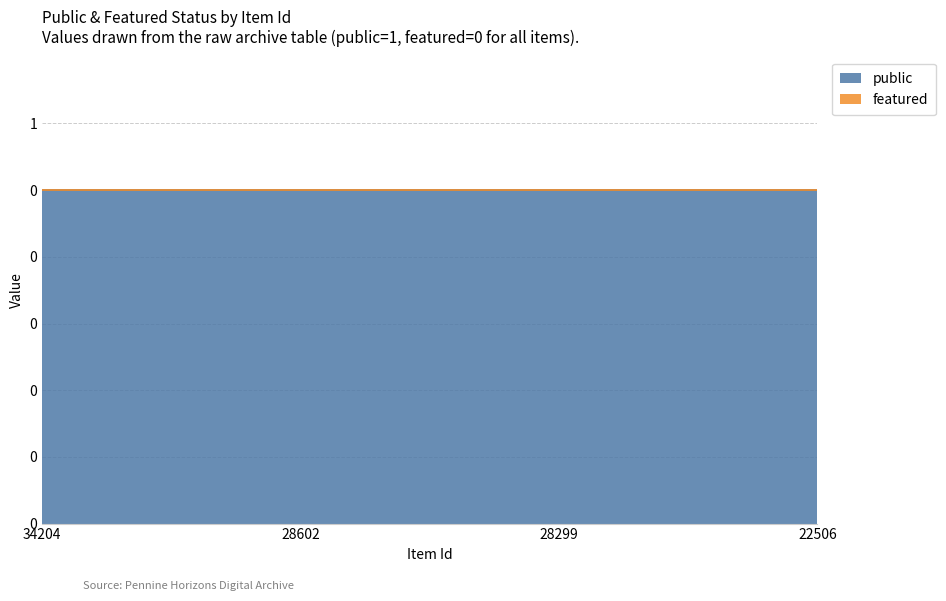

Which series has the largest total across all categories?

public